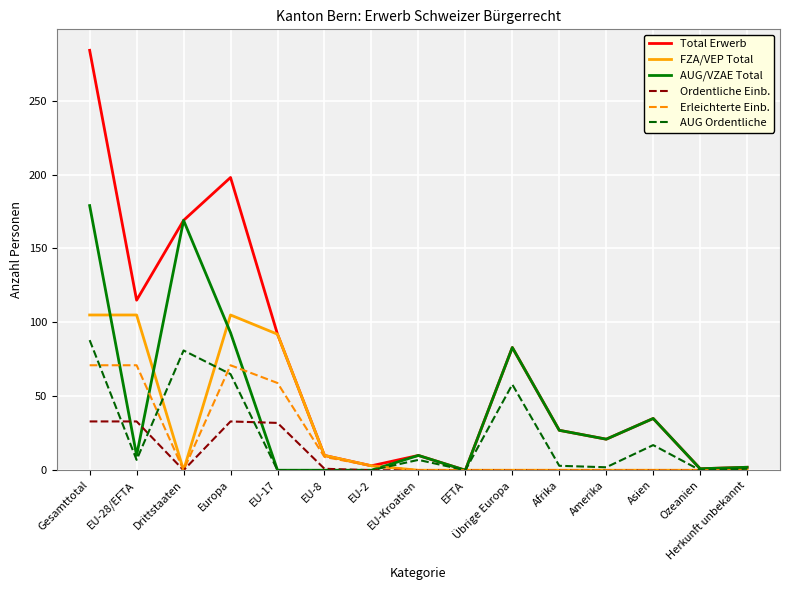

True or false: AUG/VZAE Total has a value of 294 at Drittstaaten.

False